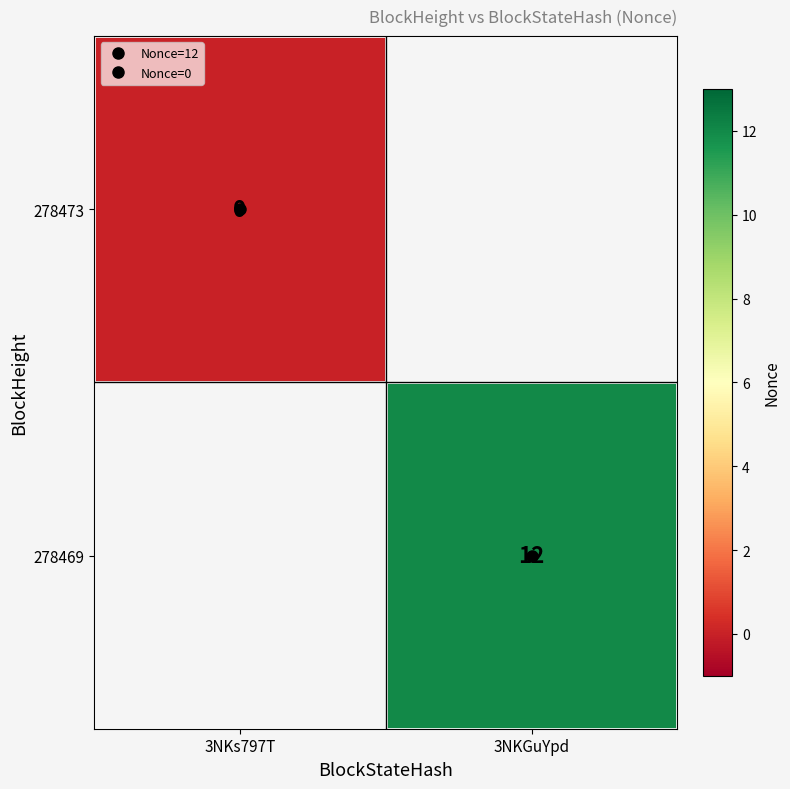

At which category does the chart reach its peak across all series?

3NKGuYpd